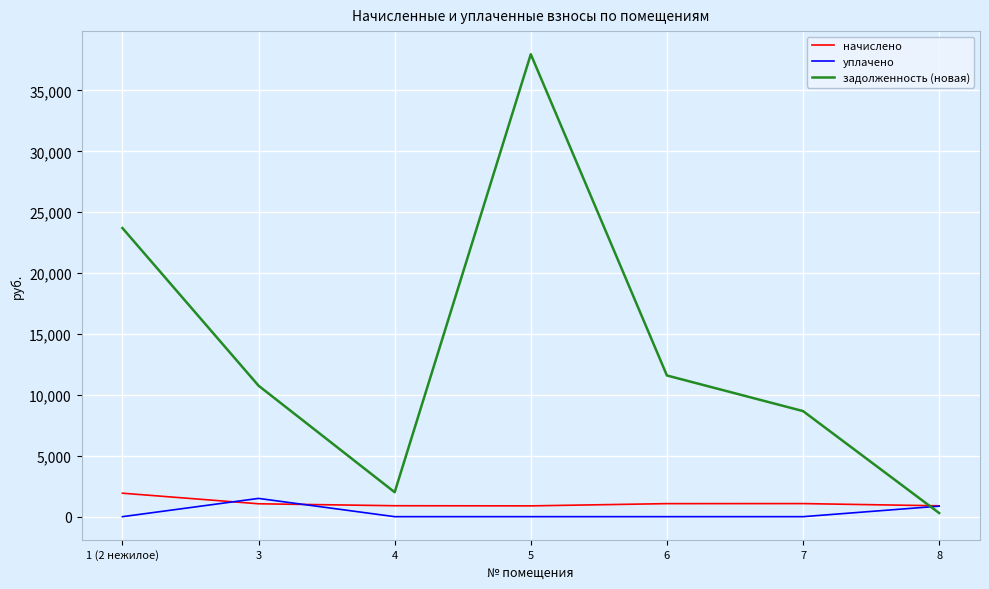

Is the value of уплачено at 1 (2 нежилое) greater than the value of задолженность (новая) at 4?

No